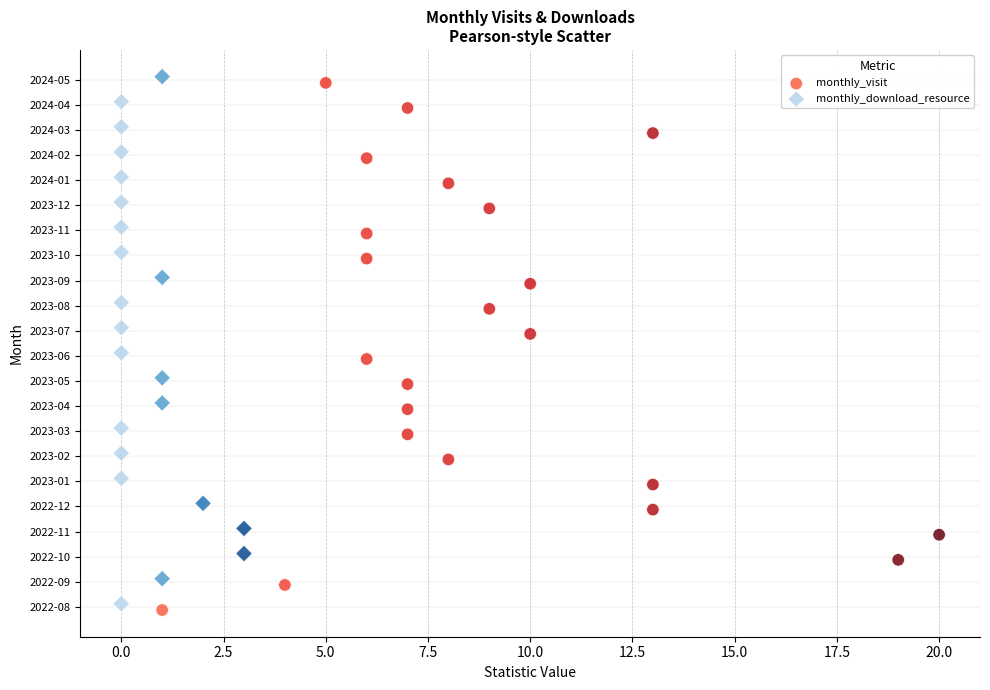

Which series reaches the maximum Y coordinate?

monthly_download_resource